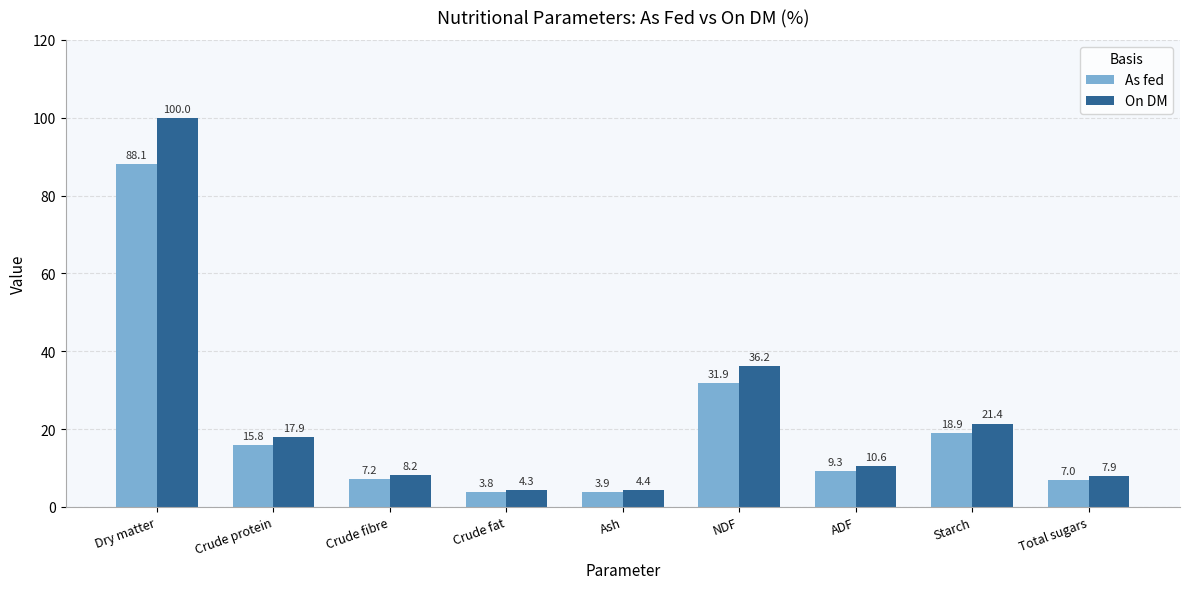

Reading right to left, list all the values displayed in this chart.

As fed: 7.0	18.9	9.3	31.9	3.9	3.8	7.2	15.8	88.1
On DM: 7.9	21.4	10.6	36.2	4.4	4.3	8.2	17.9	100.0